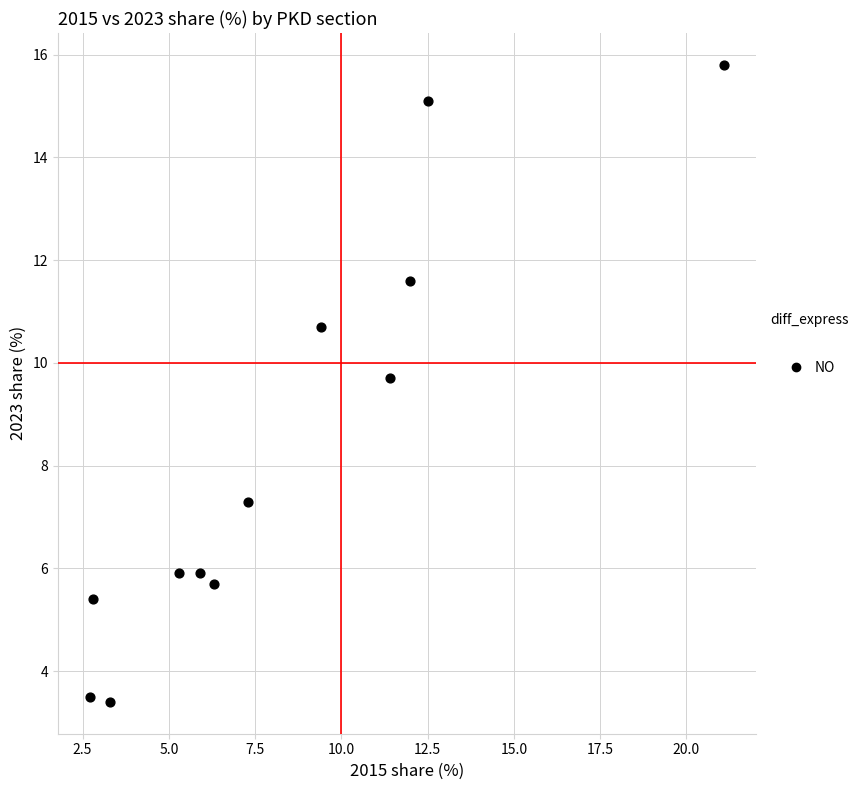

What is the range of Y values (max minus min)?

12.4